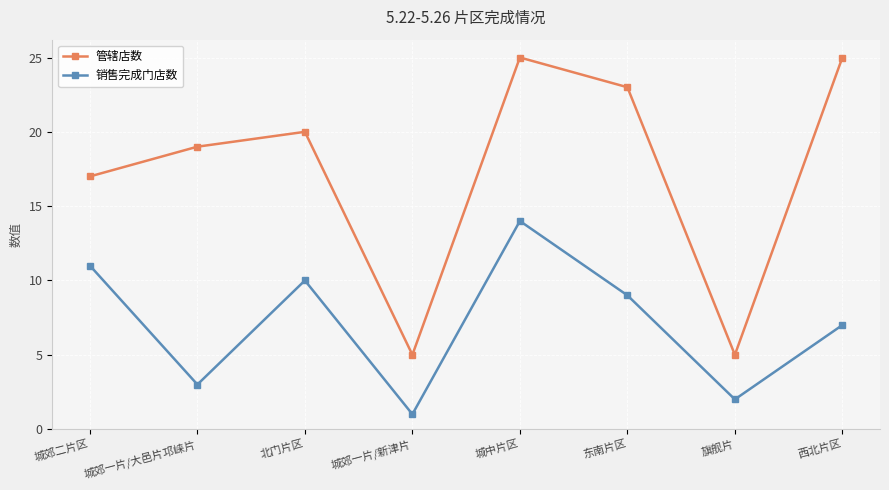

True or false: 管辖店数 has a value of 25 at 西北片区.

True